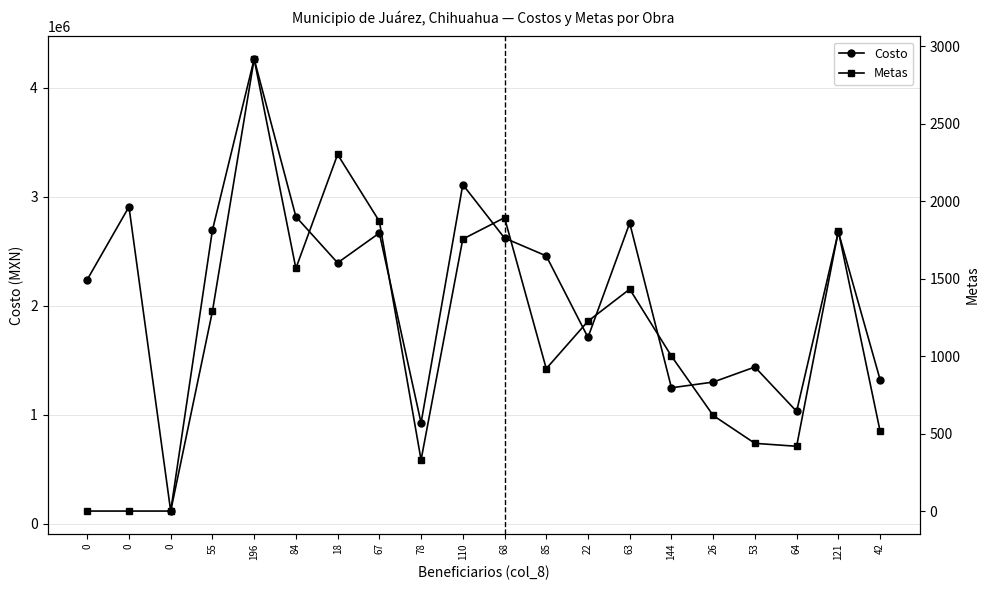

The Metas series shows 2513.0 at 63. True or false?

False